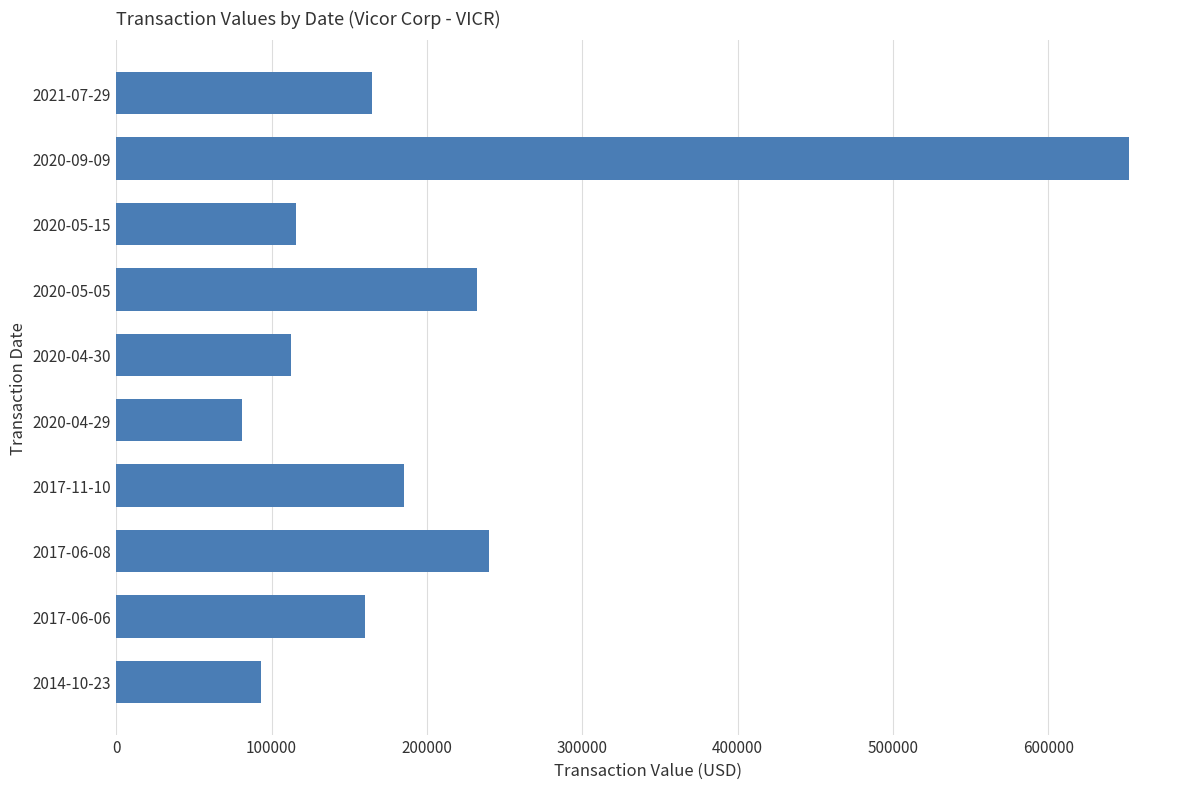

What is the approximate value at 2017-06-06, to the nearest 100?

160000